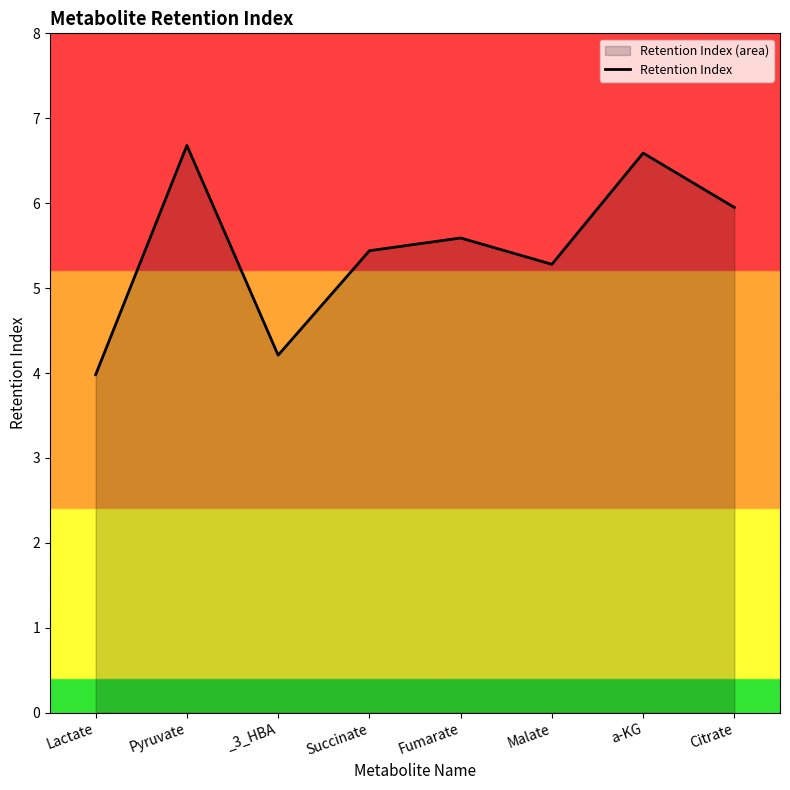

Reading right to left, extract all data points from this chart.

6.0	6.6	5.3	5.6	5.4	4.2	6.7	4.0